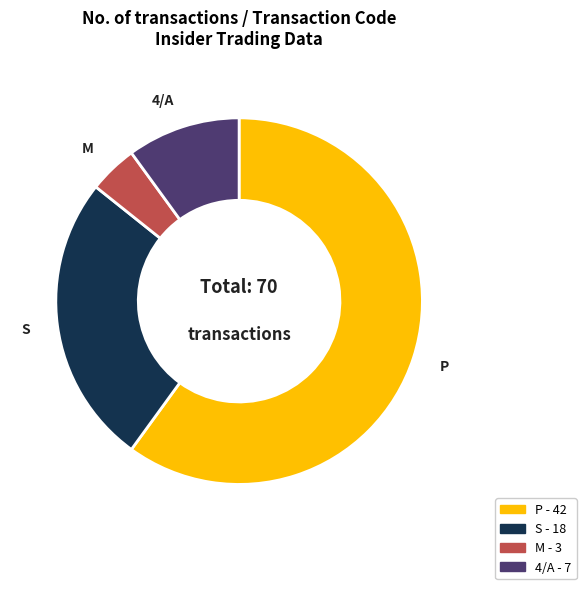

Is there a majority slice in this chart?

Yes